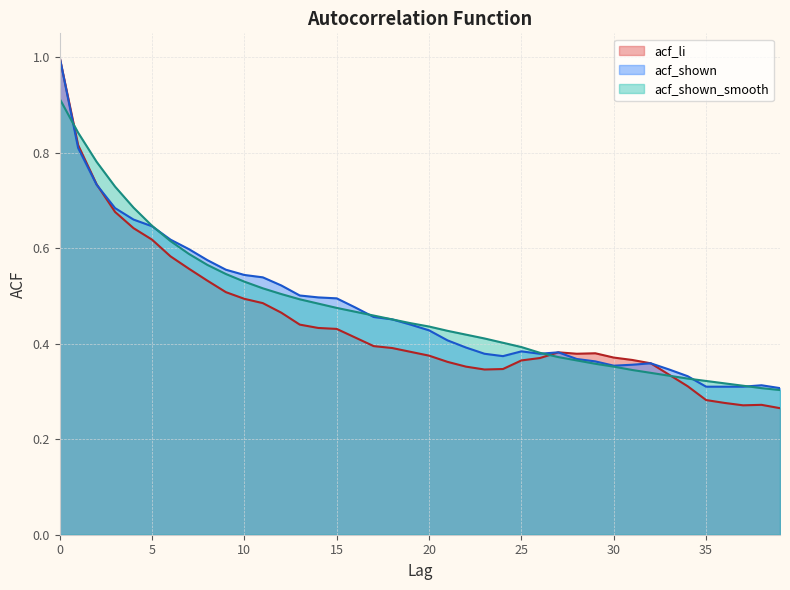

What is the spread (max minus min) of values at 16?

0.1